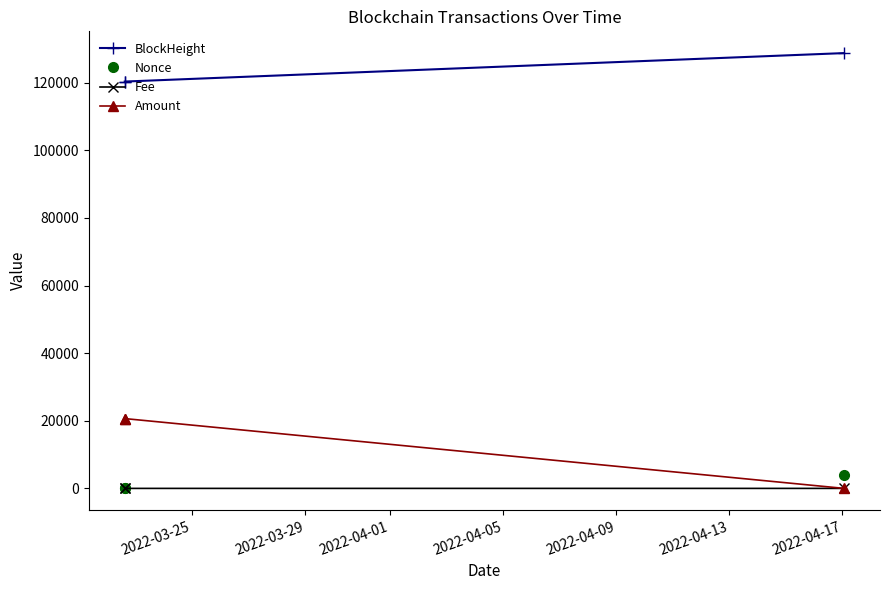

At how many categories does at least one series exceed 22127?

3